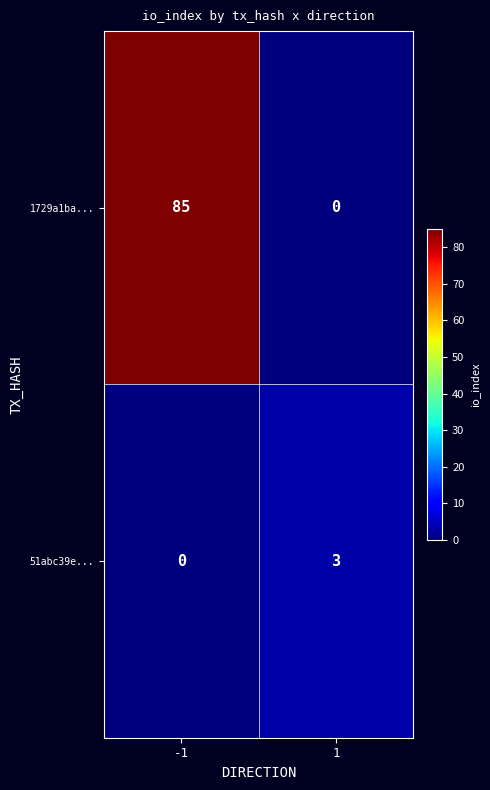

What is the total value across all series at 1?

3